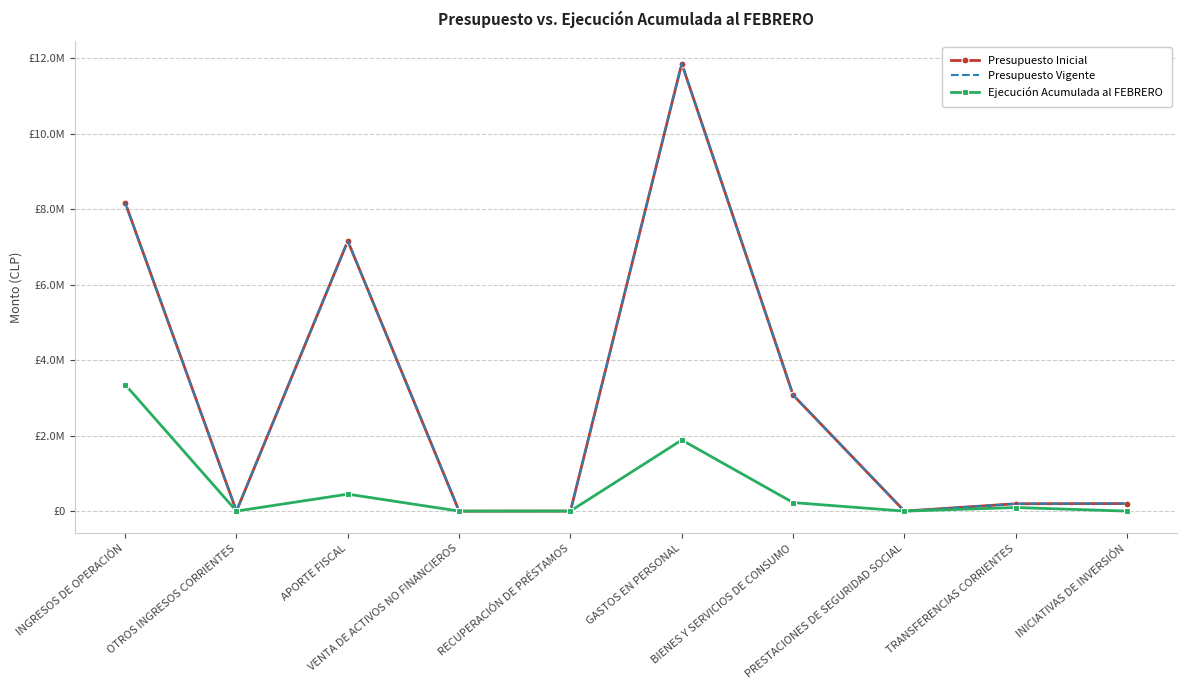

Reading left to right, transcribe all the data shown in this chart.

Presupuesto Inicial: INGRESOS DE OPERACIÓN=8170122	OTROS INGRESOS CORRIENTES=0	APORTE FISCAL=7154131	VENTA DE ACTIVOS NO FINANCIEROS=0	RECUPERACIÓN DE PRÉSTAMOS=10	GASTOS EN PERSONAL=11854598	BIENES Y SERVICIOS DE CONSUMO=3075044	PRESTACIONES DE SEGURIDAD SOCIAL=10	TRANSFERENCIAS CORRIENTES=195167	INICIATIVAS DE INVERSIÓN=199444
Presupuesto Vigente: INGRESOS DE OPERACIÓN=8170122	OTROS INGRESOS CORRIENTES=0	APORTE FISCAL=7154131	VENTA DE ACTIVOS NO FINANCIEROS=0	RECUPERACIÓN DE PRÉSTAMOS=10	GASTOS EN PERSONAL=11854598	BIENES Y SERVICIOS DE CONSUMO=3075044	PRESTACIONES DE SEGURIDAD SOCIAL=10	TRANSFERENCIAS CORRIENTES=195167	INICIATIVAS DE INVERSIÓN=199444
Ejecución Acumulada al FEBRERO: INGRESOS DE OPERACIÓN=3352428	OTROS INGRESOS CORRIENTES=779	APORTE FISCAL=449811	VENTA DE ACTIVOS NO FINANCIEROS=400	RECUPERACIÓN DE PRÉSTAMOS=3548	GASTOS EN PERSONAL=1883313	BIENES Y SERVICIOS DE CONSUMO=226059	PRESTACIONES DE SEGURIDAD SOCIAL=0	TRANSFERENCIAS CORRIENTES=95167	INICIATIVAS DE INVERSIÓN=0